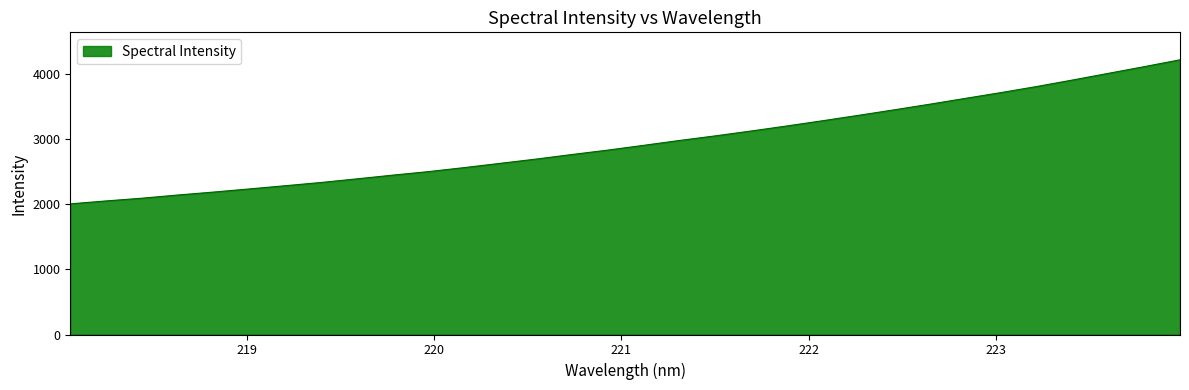

What is the difference between the maximum and minimum values?

2211.8